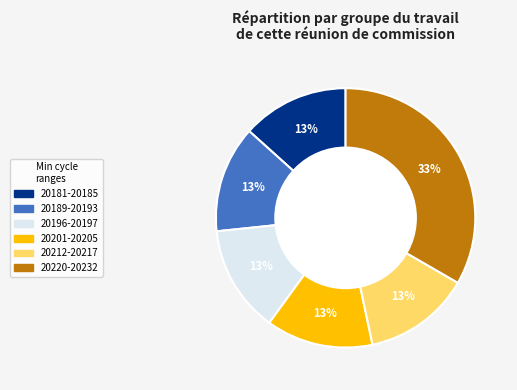

Is it true that 20212-20217 is 13% of the pie?

True